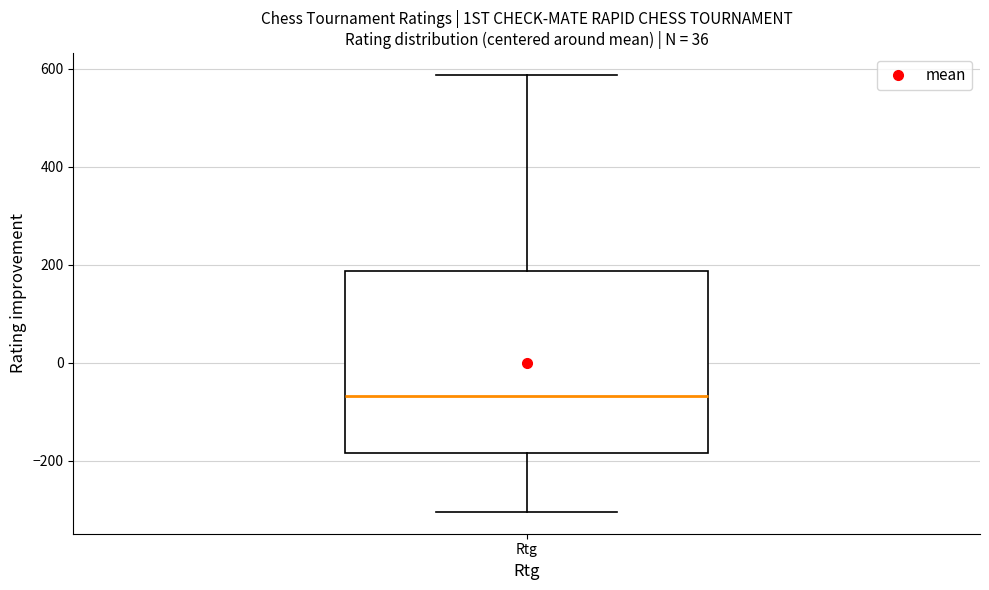

Transcribe this box plot: give where the median line is, the range the box spans, and where the two whiskers end, as read against the y-axis. The values are not printed on the chart, so give them approximately, as read against the axis.

median -60, box -180 to 180, whiskers -300 to 580